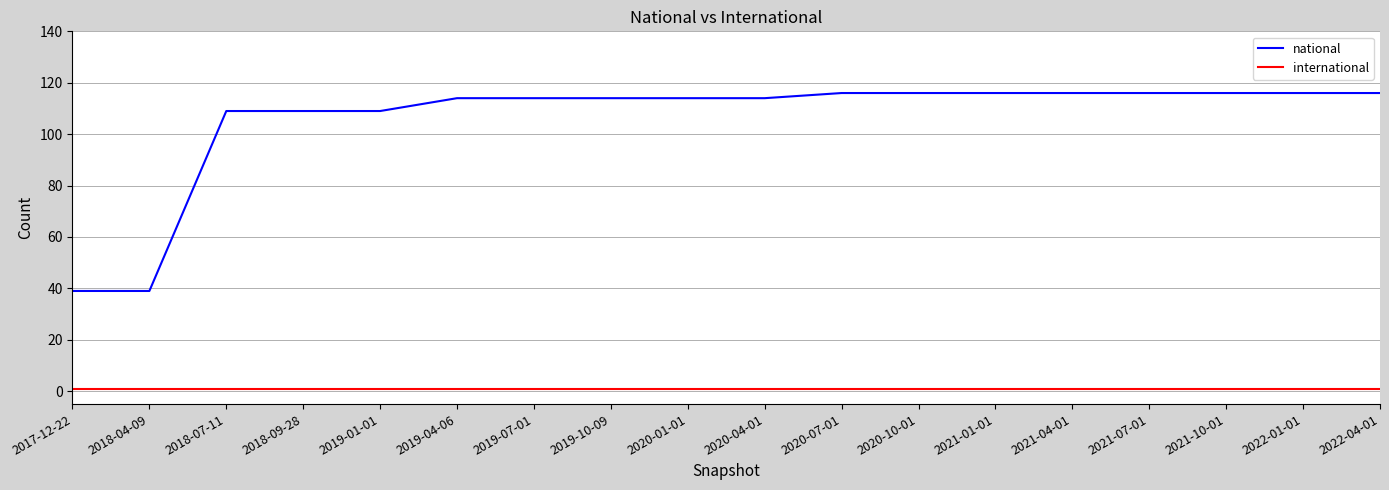

What is the maximum value shown in the chart?

116